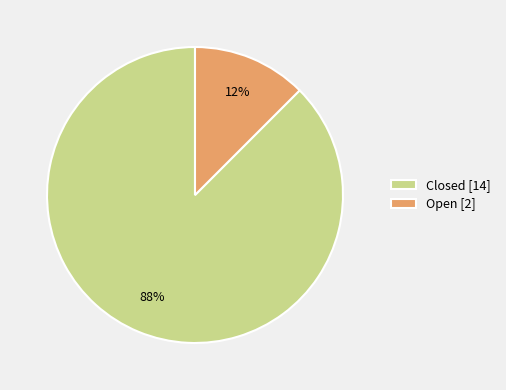

To the nearest percent, what is the average slice percentage?

50%